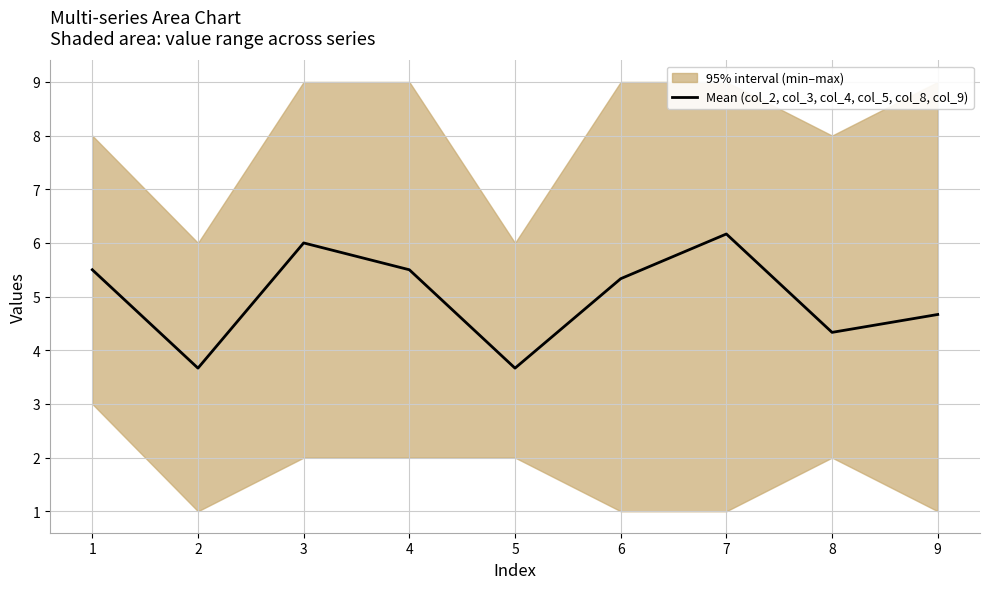

Between 9 and 7, which is larger?

7